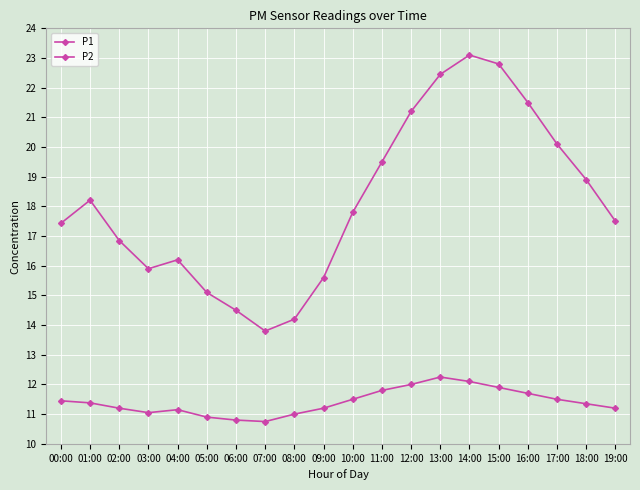

True or false: P2 and P1 cross at least once.

False